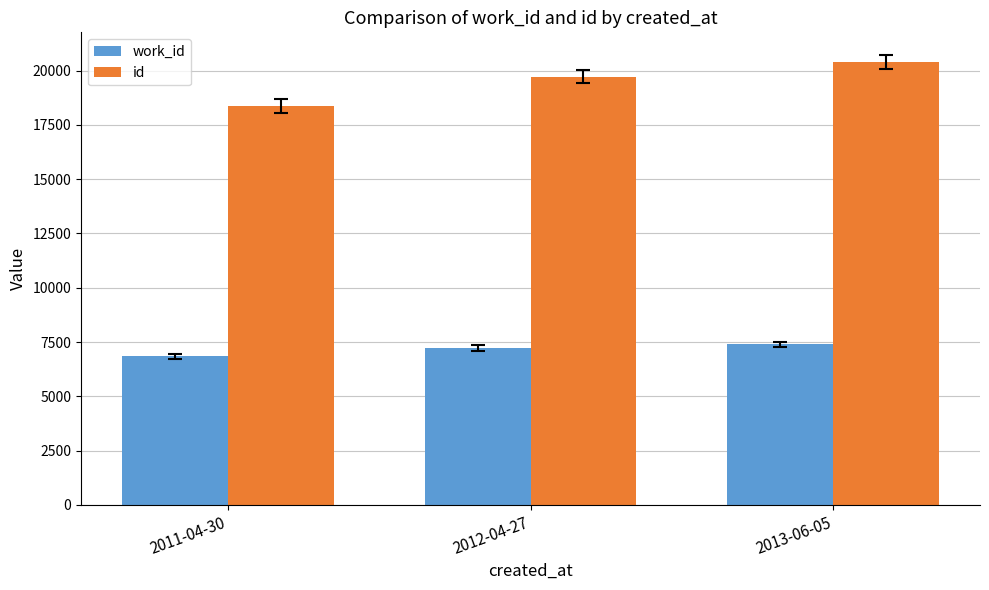

Does the chart contain stacked bars?

No